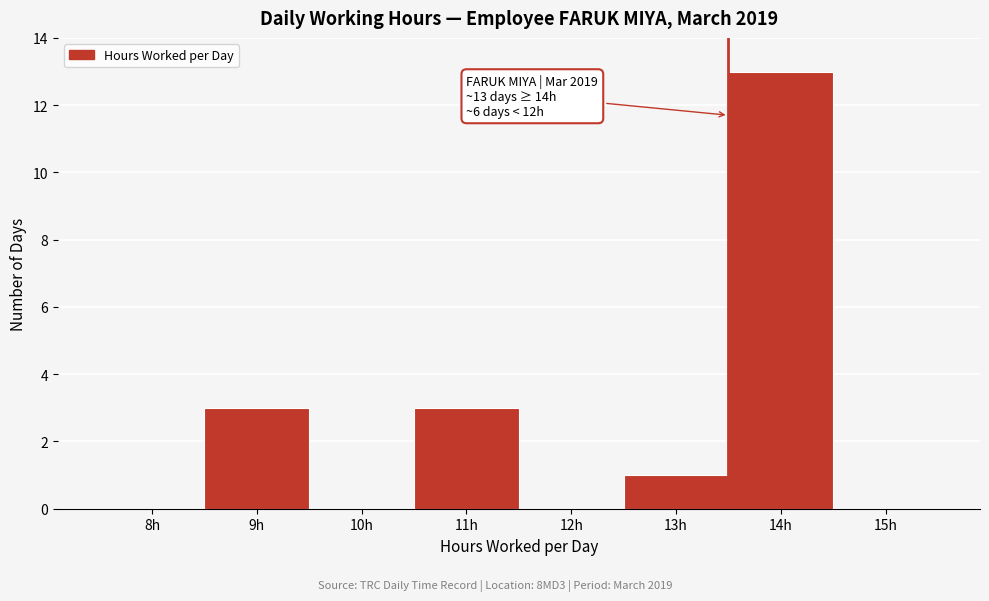

Reading left to right, extract all data points from this chart.

8h=0	9h=3	10h=0	11h=3	12h=0	13h=1	14h=13	15h=0